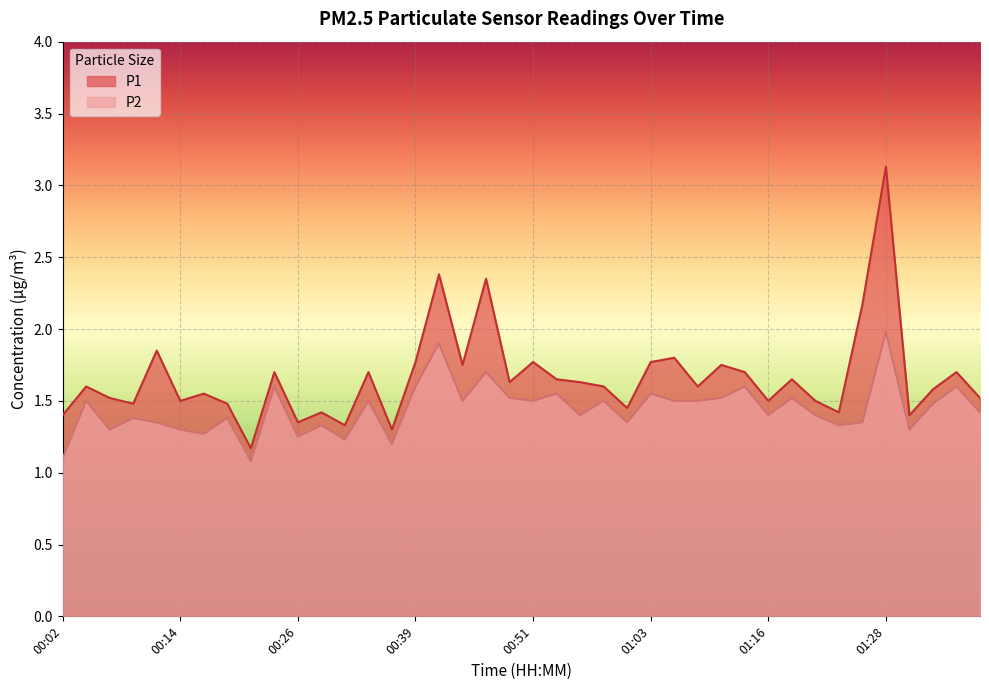

What is the label of the 15th point from the right?

01:03